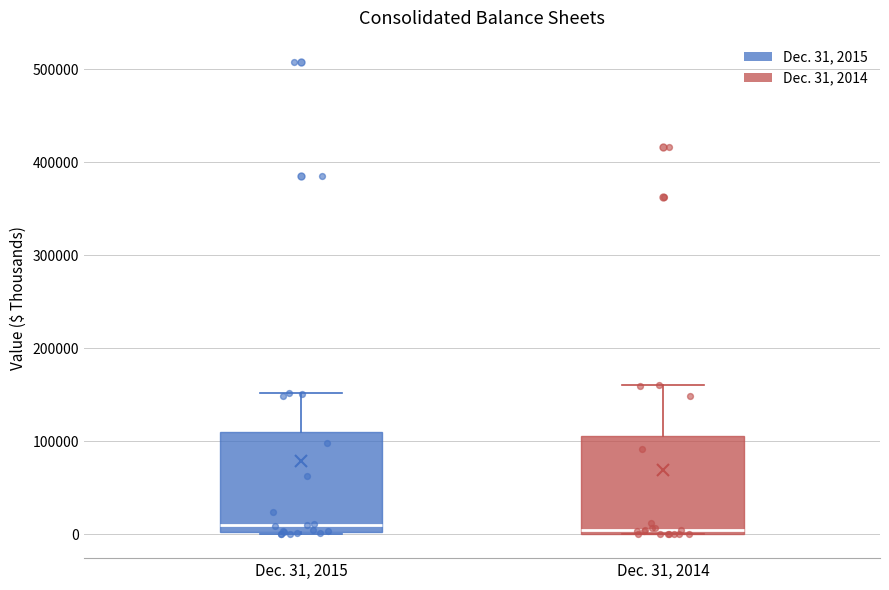

Where is the lower edge of the box for Dec. 31, 2014 on the y-axis? The values are not printed on the chart, so give them approximately, as read against the axis.

0